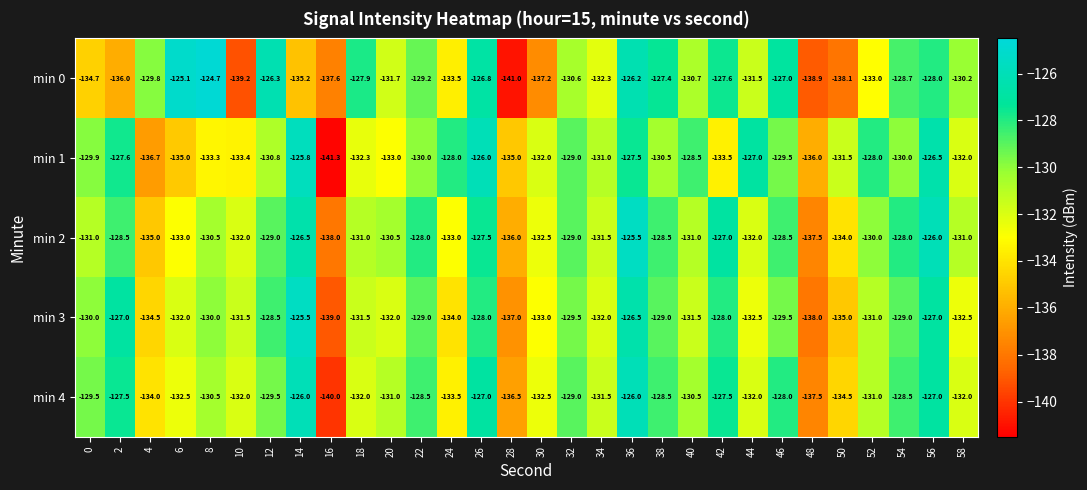

At 40, list the series in order from smallest to largest.

min 3, min 2, min 0, min 4, min 1